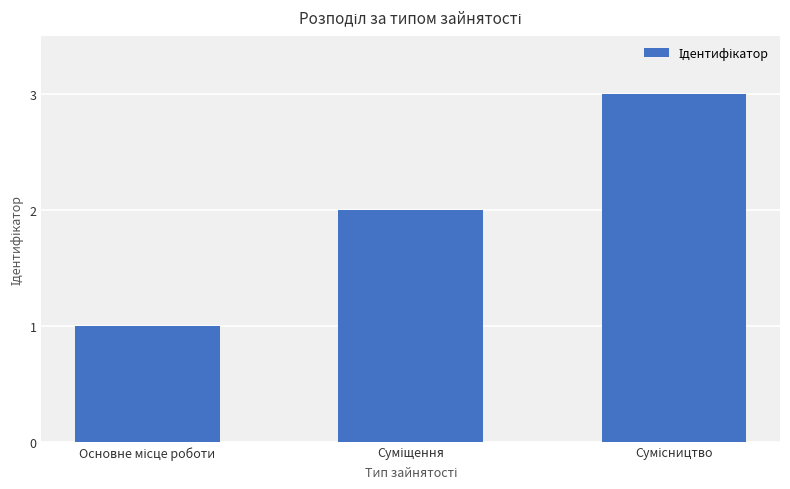

What is the greatest value displayed?

3